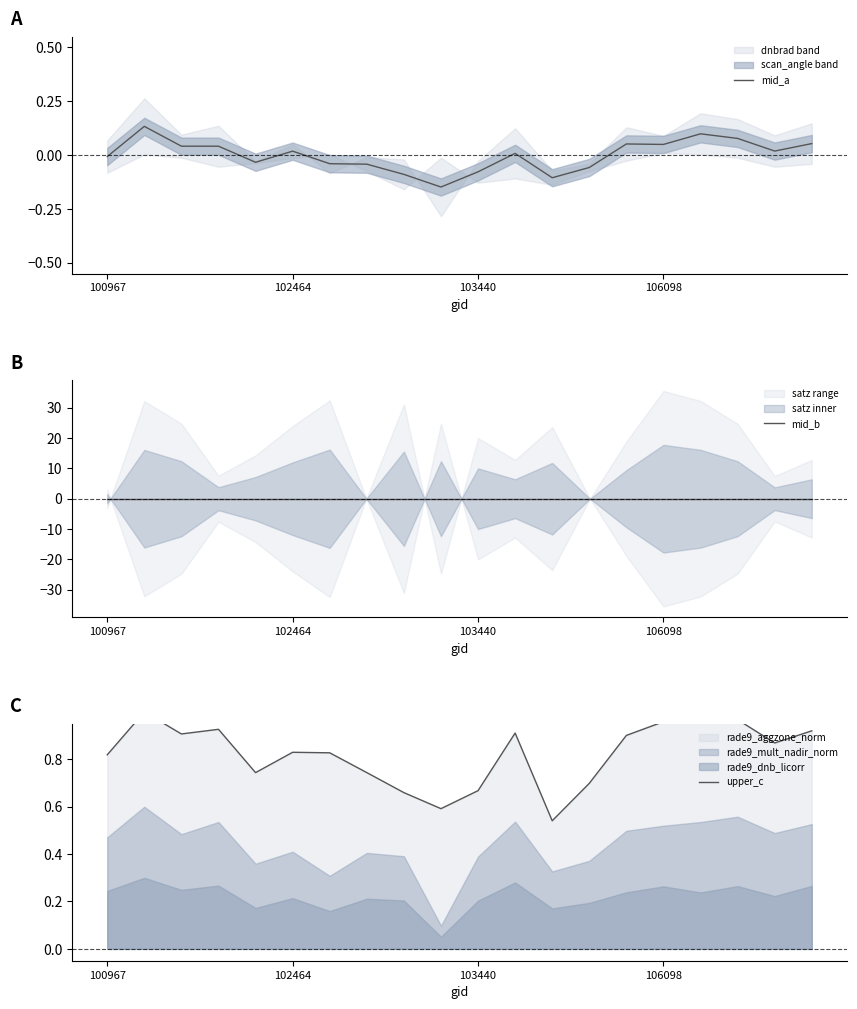

Rank the series by their maximum value, from highest to lowest.

upper_c, mid_a, mid_b